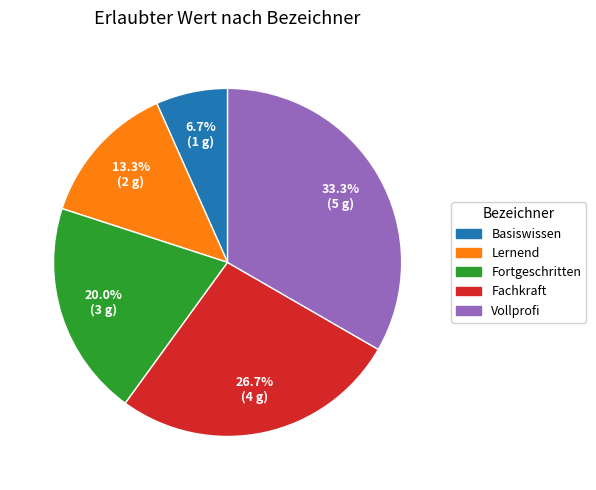

Is there any slice that represents more than half of the pie?

No